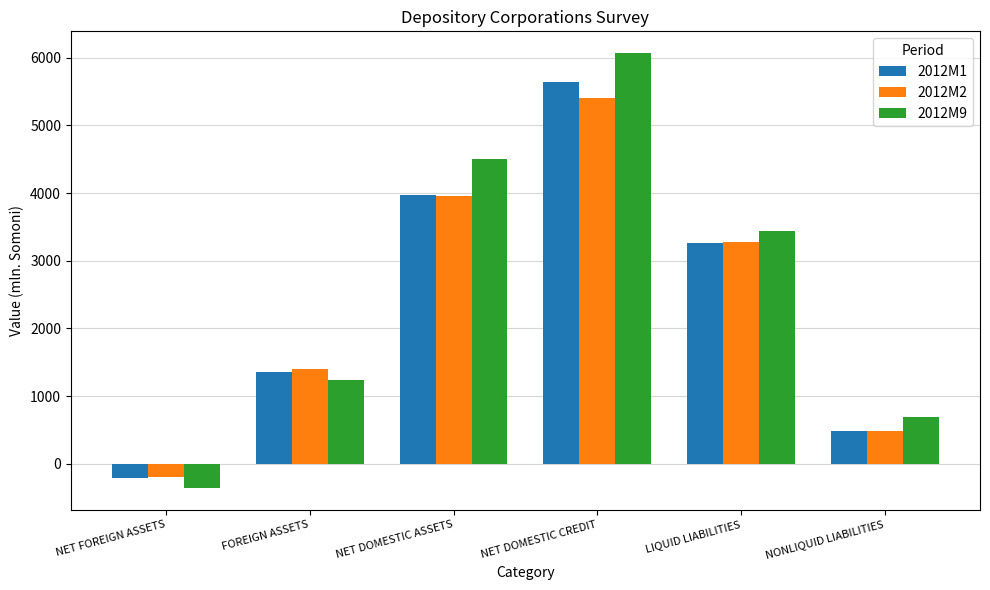

True or false: 2012M9 has a value of 1229.5 at FOREIGN ASSETS.

True